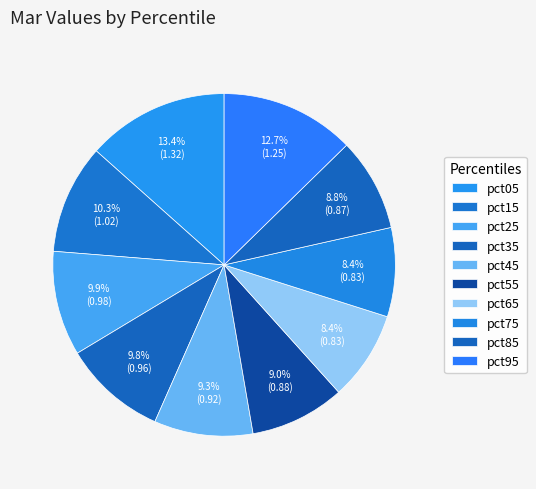

What is the change in value from pct65 to pct95?

+0.4